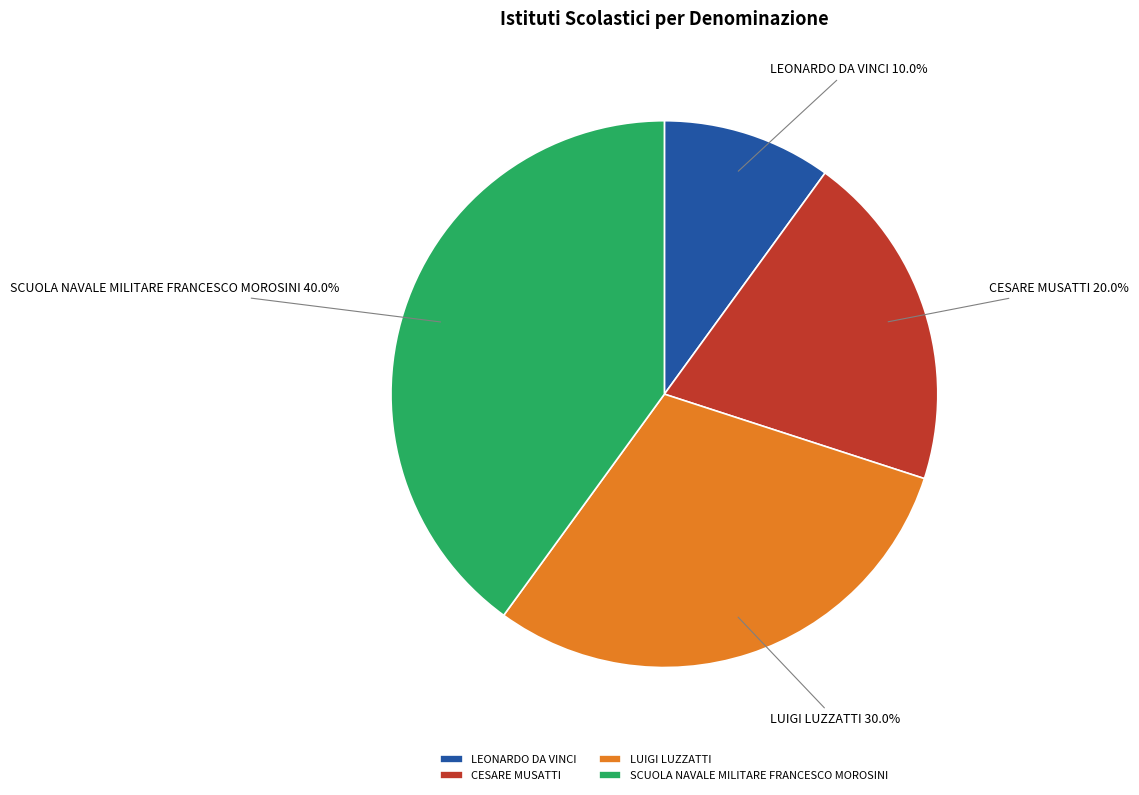

Is LUIGI LUZZATTI the majority of the pie?

No